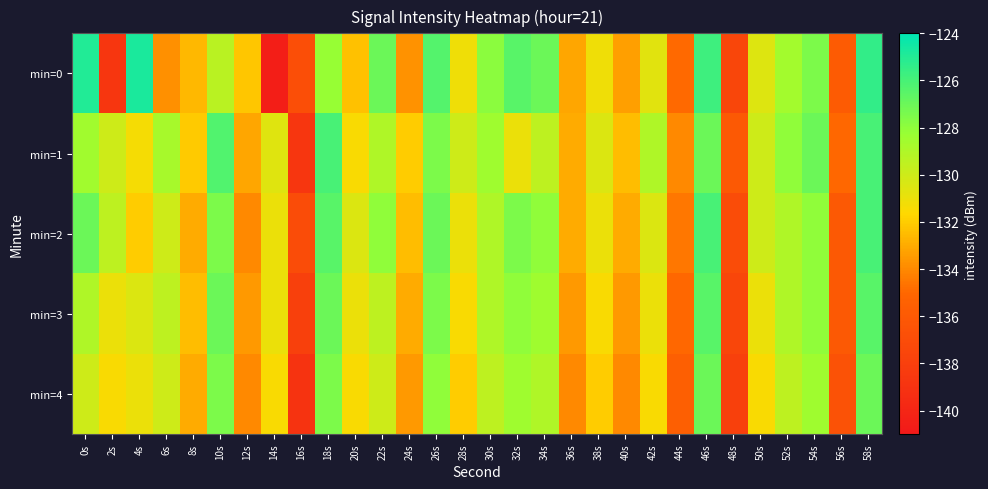

Reading left to right, transcribe all the data shown in this chart.

min=0: 0s=-124.9	2s=-138.7	4s=-124.8	6s=-133.8	8s=-132.6	10s=-129.4	12s=-132.2	14s=-140.6	16s=-136.9	18s=-128.2	20s=-132.4	22s=-127.0	24s=-133.7	26s=-126.4	28s=-131.2	30s=-127.9	32s=-126.5	34s=-127.0	36s=-133.2	38s=-131.1	40s=-133.4	42s=-130.7	44s=-134.9	46s=-125.8	48s=-137.4	50s=-130.6	52s=-128.6	54s=-127.5	56s=-135.9	58s=-125.4
min=1: 0s=-128.5	2s=-130.0	4s=-131.3	6s=-128.8	8s=-132.1	10s=-126.3	12s=-133.2	14s=-130.6	16s=-138.7	18s=-126.0	20s=-131.5	22s=-129.0	24s=-132.0	26s=-127.5	28s=-130.0	30s=-128.5	32s=-131.0	34s=-129.5	36s=-133.0	38s=-130.5	40s=-132.5	42s=-129.0	44s=-134.0	46s=-127.0	48s=-136.0	50s=-130.0	52s=-128.0	54s=-127.0	56s=-135.0	58s=-126.0
min=2: 0s=-127.0	2s=-129.5	4s=-132.0	6s=-130.0	8s=-133.0	10s=-127.5	12s=-134.0	14s=-131.0	16s=-137.0	18s=-126.5	20s=-130.5	22s=-128.0	24s=-132.5	26s=-127.0	28s=-131.0	30s=-129.0	32s=-127.5	34s=-128.0	36s=-133.0	38s=-131.0	40s=-133.0	42s=-130.5	44s=-134.5	46s=-126.0	48s=-137.0	50s=-130.0	52s=-129.0	54s=-128.0	56s=-136.0	58s=-126.0
min=3: 0s=-129.0	2s=-131.0	4s=-130.5	6s=-129.5	8s=-132.5	10s=-127.0	12s=-133.5	14s=-131.0	16s=-138.0	18s=-127.0	20s=-131.0	22s=-129.5	24s=-133.0	26s=-127.5	28s=-131.5	30s=-129.0	32s=-128.0	34s=-128.5	36s=-133.5	38s=-131.5	40s=-133.5	42s=-131.0	44s=-135.0	46s=-126.5	48s=-137.5	50s=-131.0	52s=-129.0	54s=-128.0	56s=-136.0	58s=-126.5
min=4: 0s=-130.0	2s=-131.5	4s=-131.0	6s=-130.0	8s=-133.0	10s=-127.5	12s=-134.0	14s=-131.5	16s=-139.0	18s=-127.5	20s=-131.5	22s=-130.0	24s=-133.5	26s=-128.0	28s=-132.0	30s=-129.5	32s=-128.5	34s=-129.0	36s=-134.0	38s=-132.0	40s=-134.0	42s=-131.5	44s=-135.5	46s=-127.0	48s=-138.0	50s=-131.5	52s=-129.5	54s=-128.5	56s=-136.5	58s=-127.0